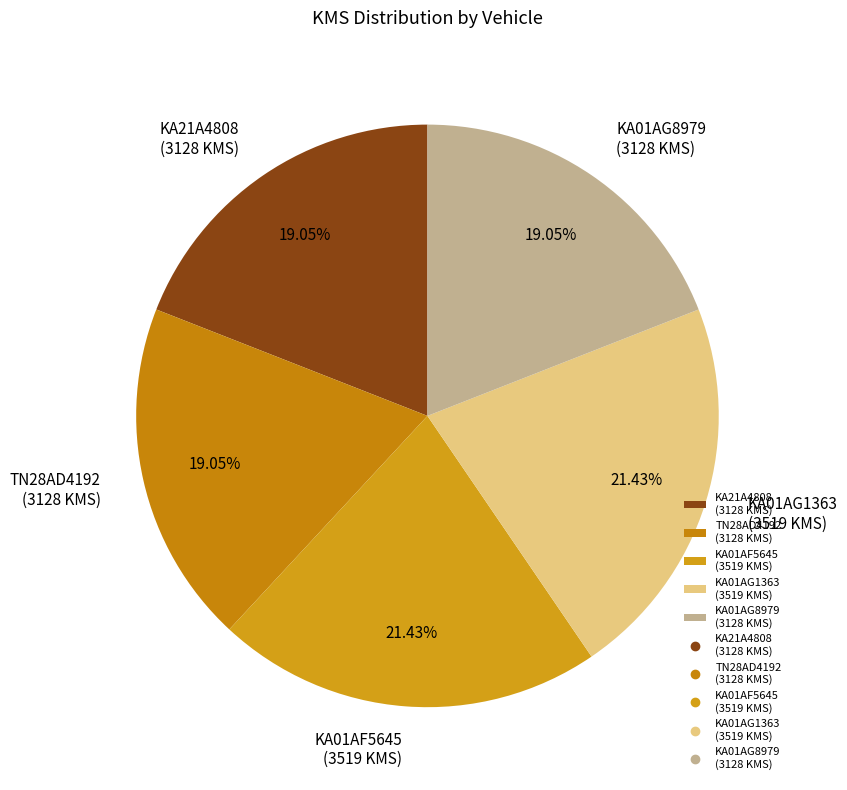

Do KA01AG1363 (3519 KMS) and KA21A4808 (3128 KMS) together represent more than half of the pie?

No